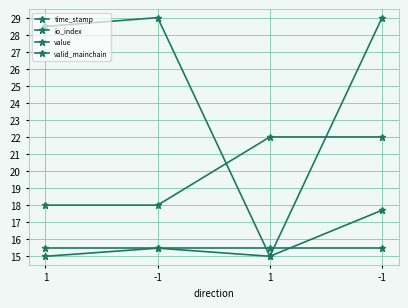

Which series has the largest range (max minus min)?

time_stamp